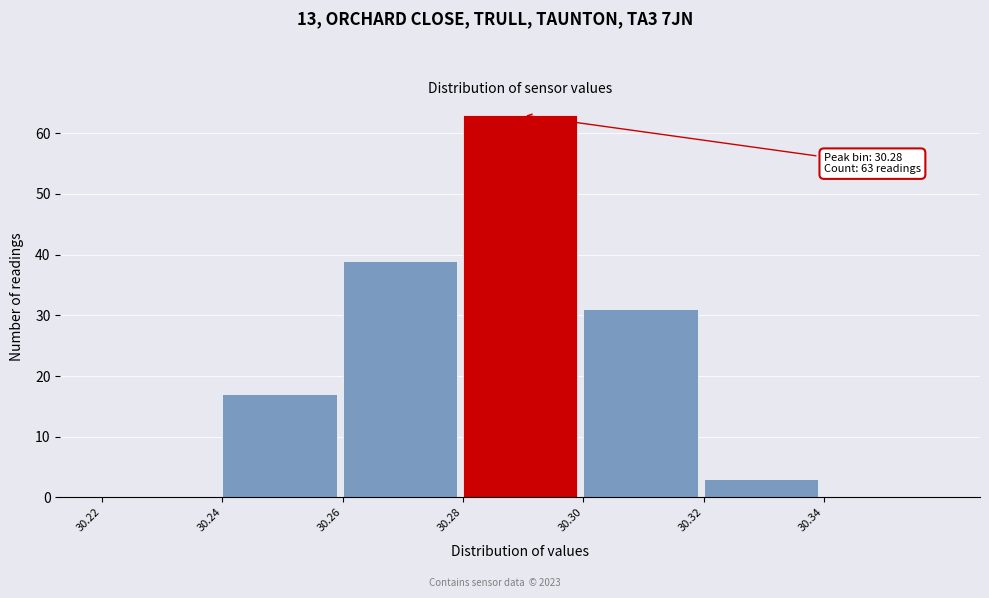

Over which range of the x-axis is the bar tallest?

30.28 to 30.30